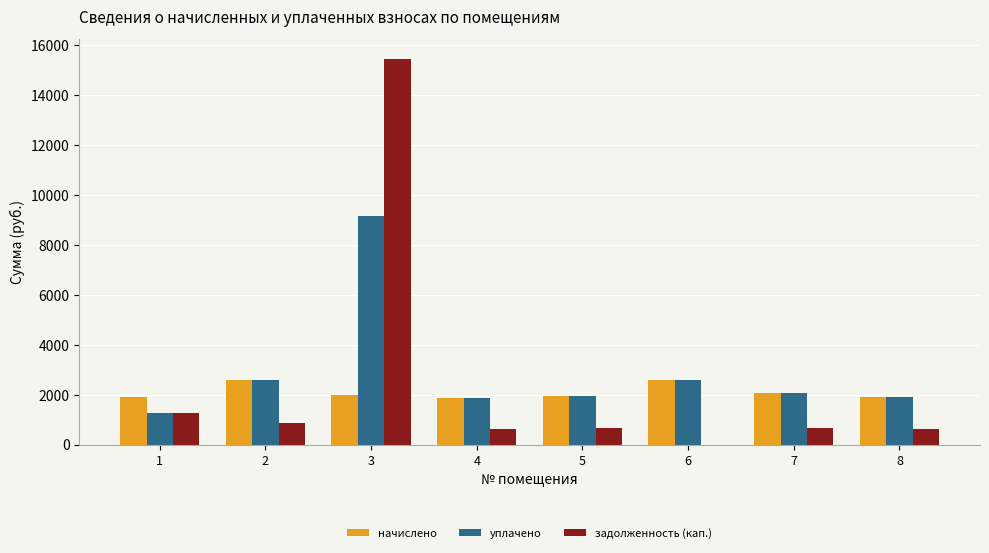

Which series has the largest range (max minus min)?

задолженность (кап.)